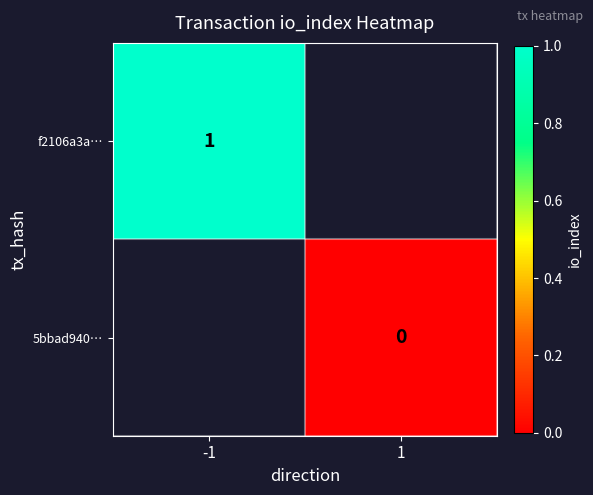

Which has a higher value, 1 or -1?

-1